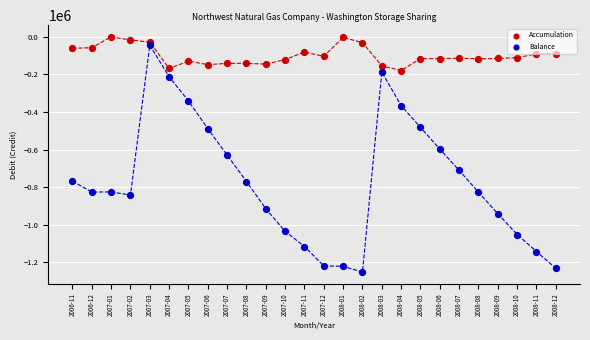

Across all data points, what is the range of Y values (max minus min)?

1253165.5